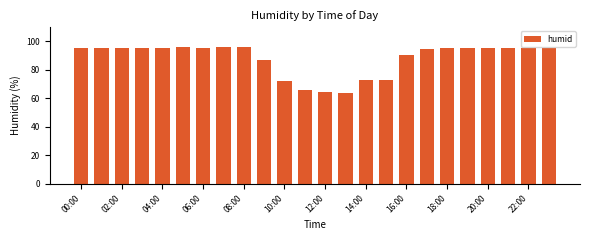

What is the difference between the second highest and minimum values?

32.4